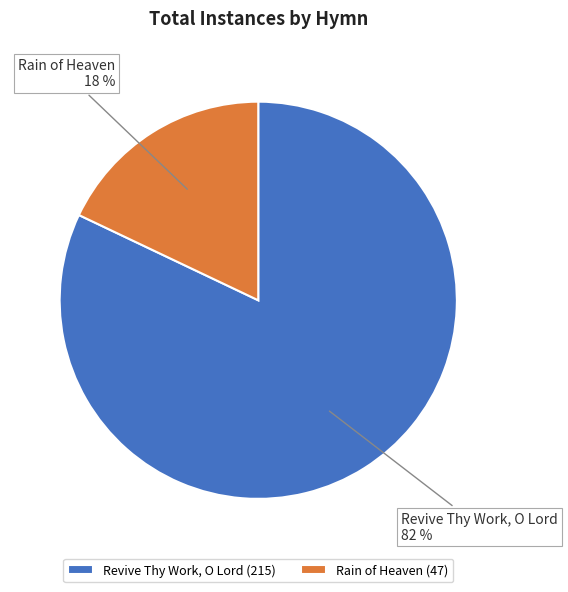

True or false: Revive Thy Work, O Lord accounts for 82% of the total.

True